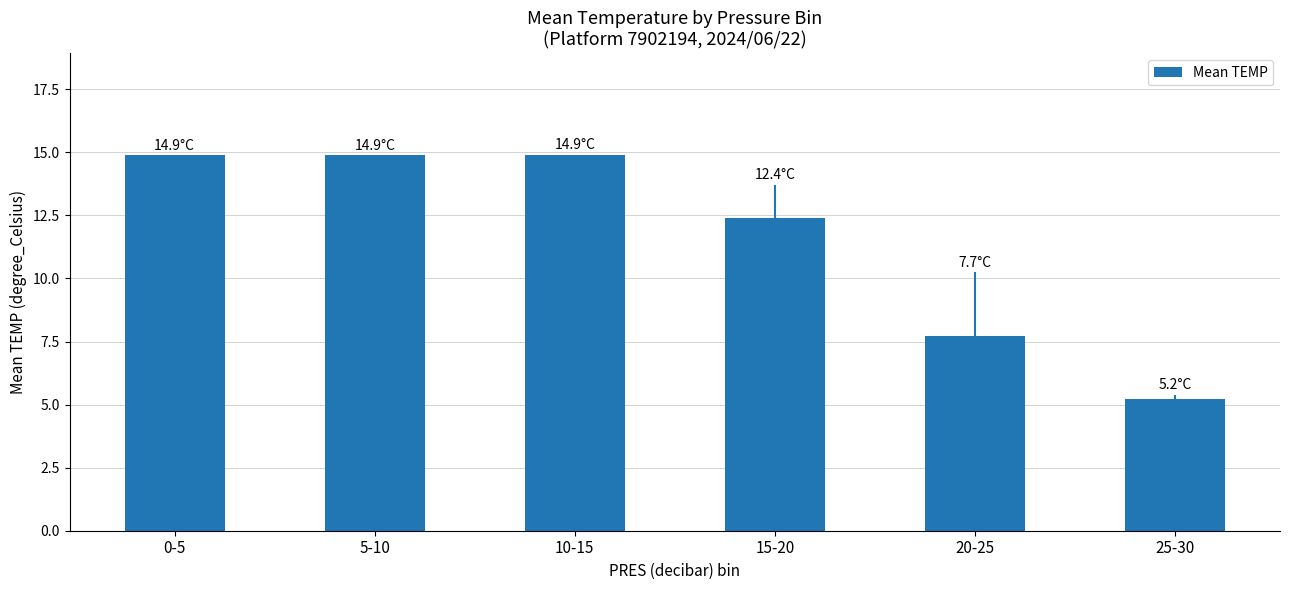

Count the number of categories in the chart.

6